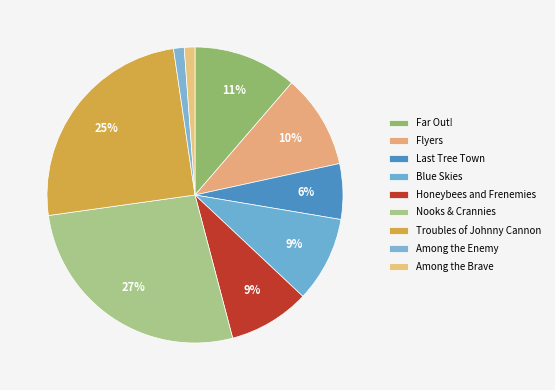

Does Among the Brave account for over 50% of the chart?

No